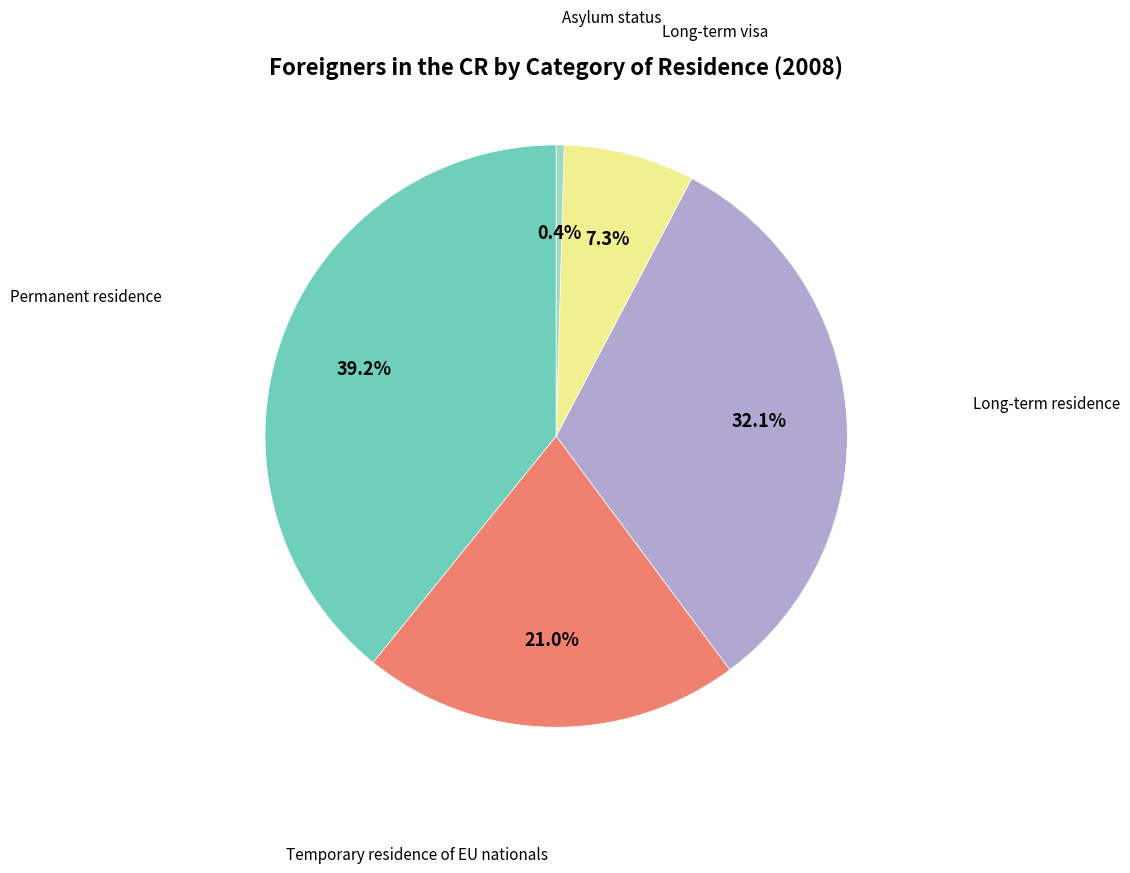

To the nearest percent, what is the difference between the Asylum status and Long-term visa slice percentages?

7%